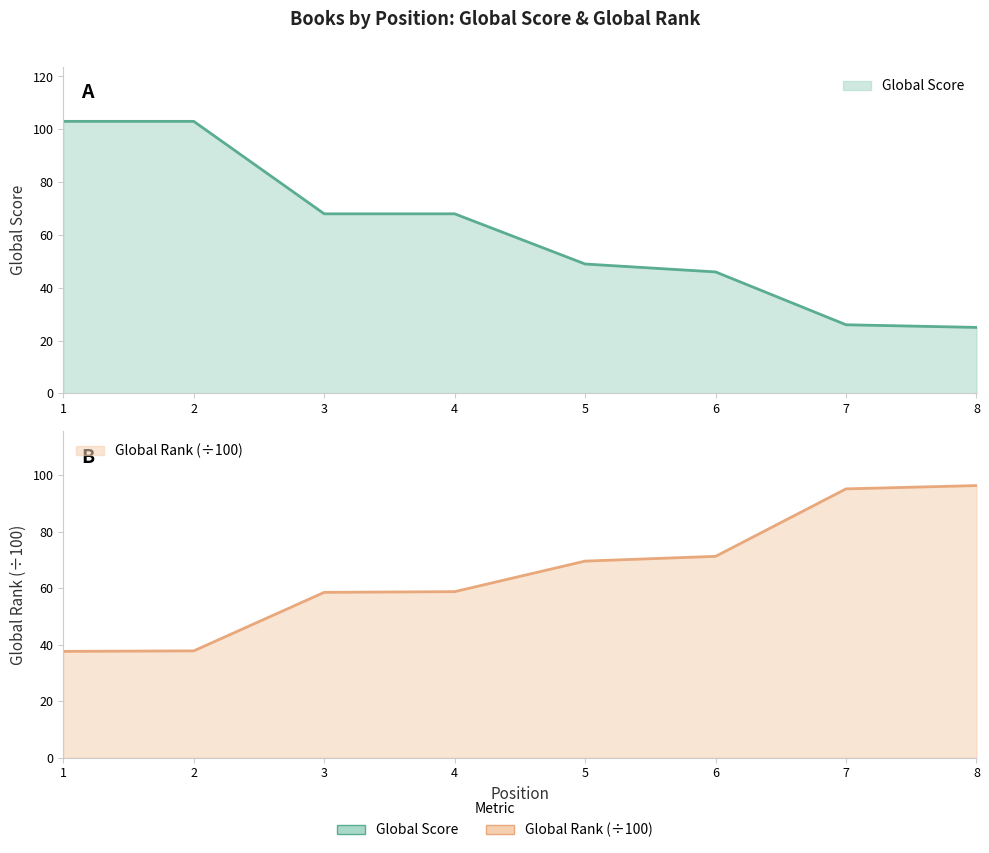

What is the total value across all series at 4?

126.8